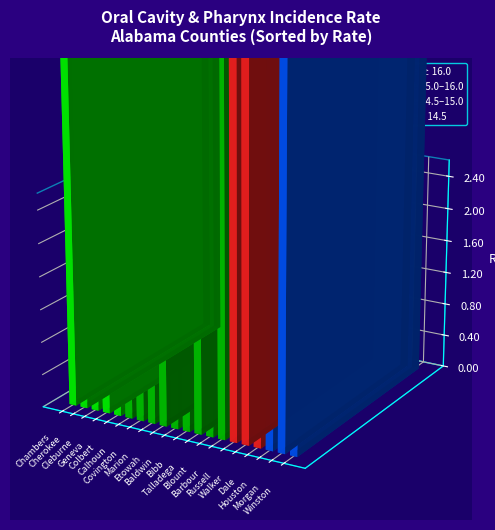

The value at Cherokee is 31.7. True or false?

False